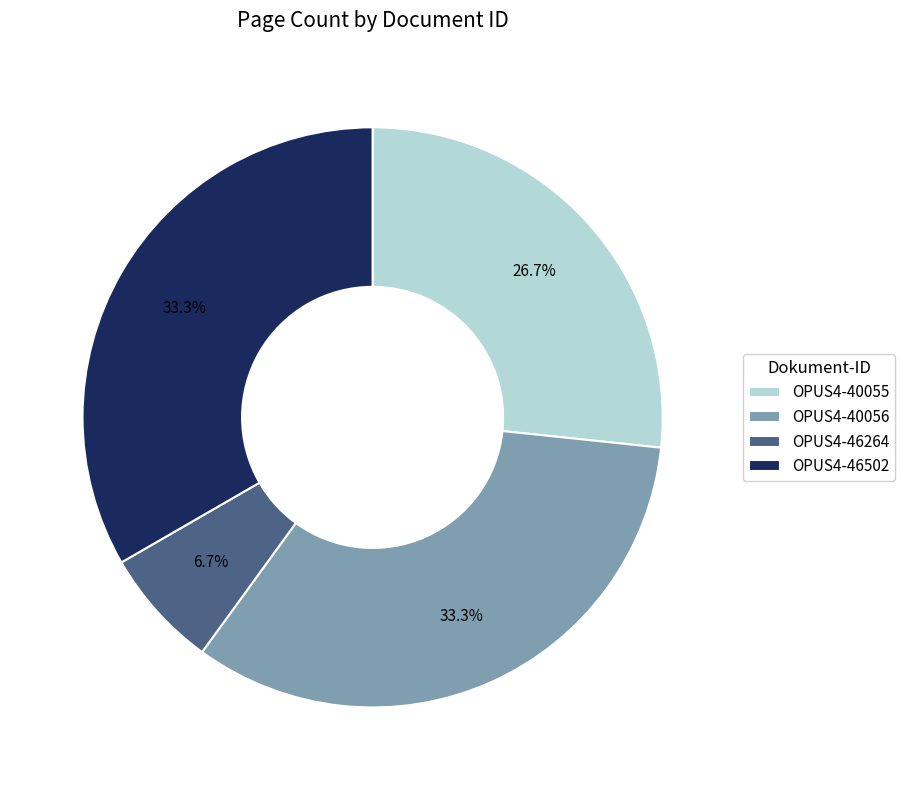

To the nearest percent, what is the difference between the largest and smallest slice percentages?

27%